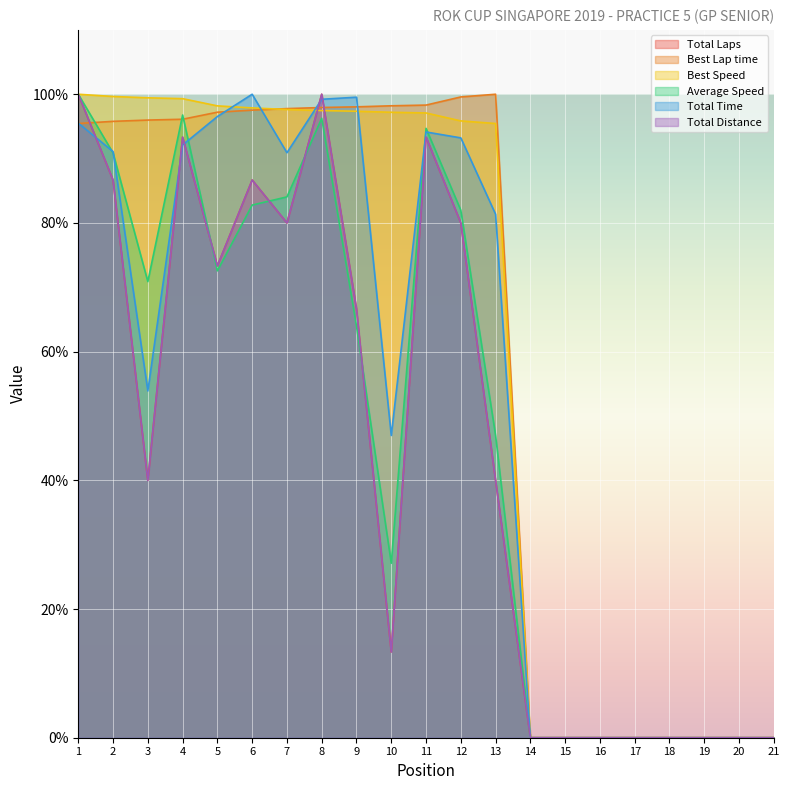

How many values in Best Lap time are above zero?

13